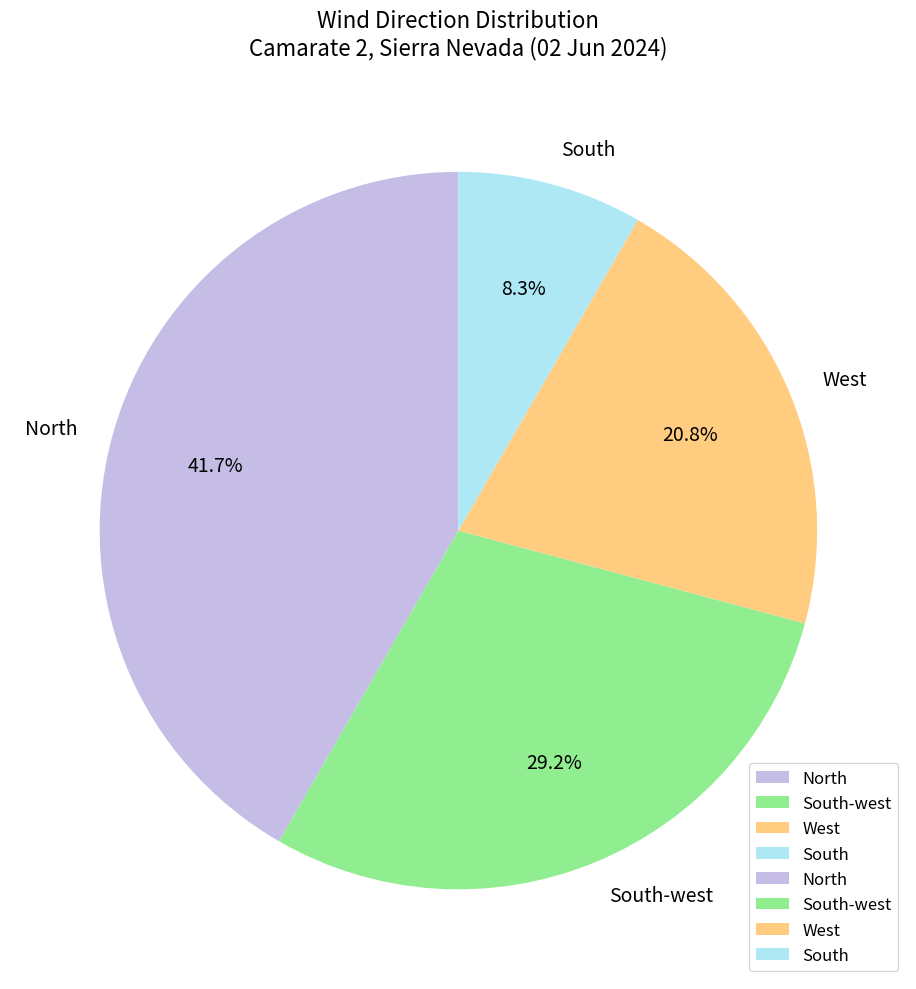

What is the largest slice in the pie chart?

North